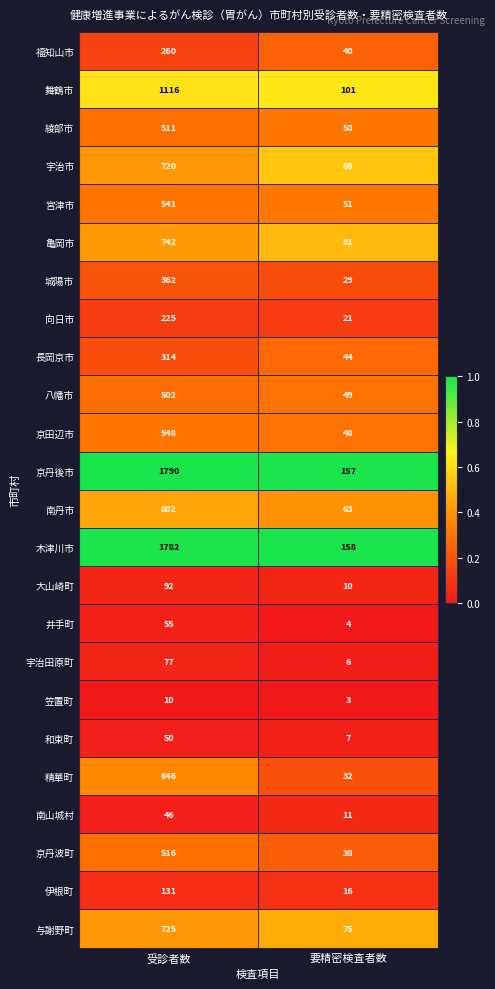

List the labels in order of 福知山市 value, smallest first.

要精密検査者数, 受診者数